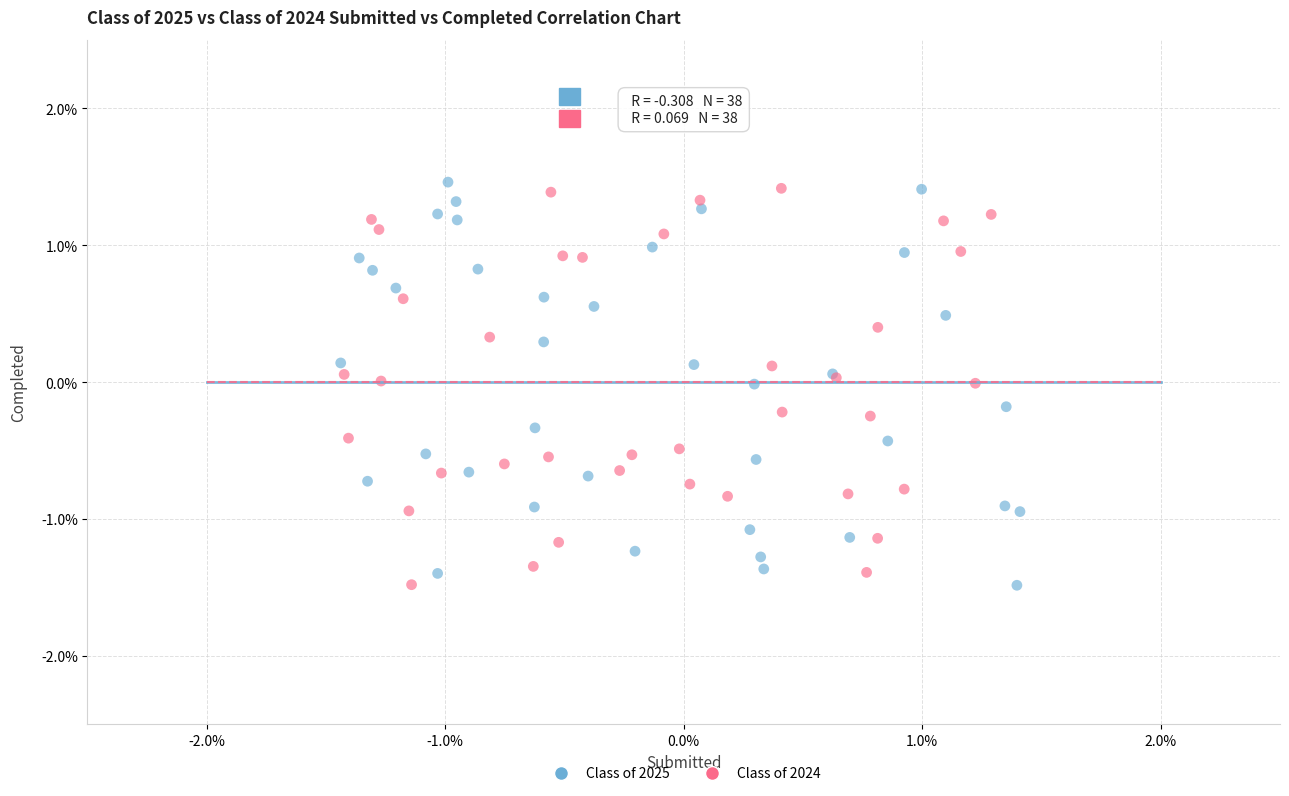

What are all the series names shown in the legend?

Class of 2025, Class of 2024